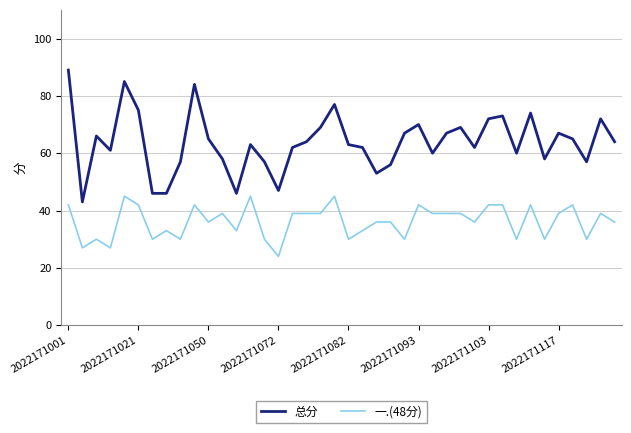

Which series has the largest range (max minus min)?

总分